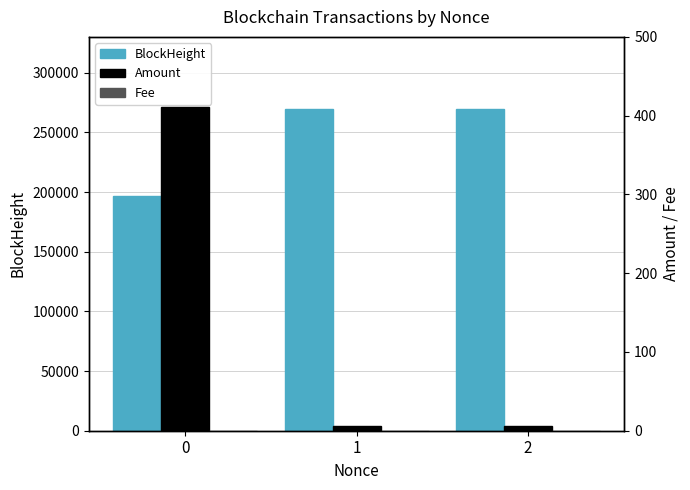

What is the sum of the Amount values at 2 and 0?

416.7